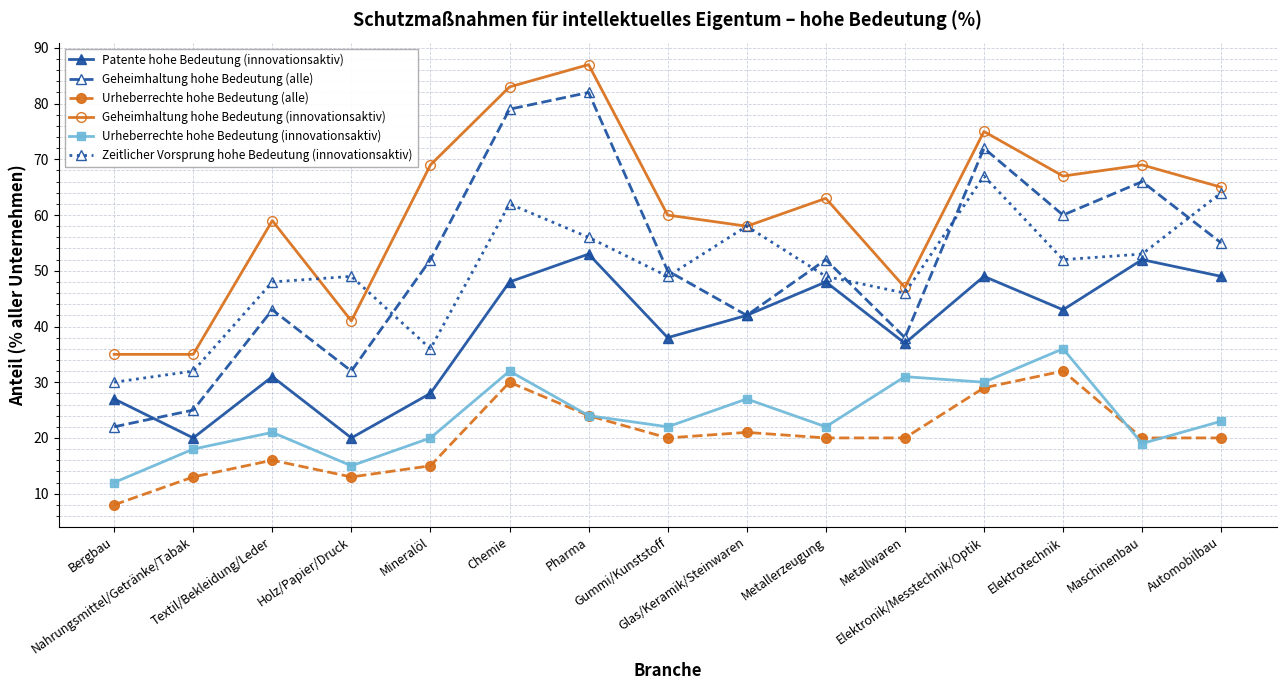

What is the label of the 14th point from the right?

Nahrungsmittel/Getränke/Tabak